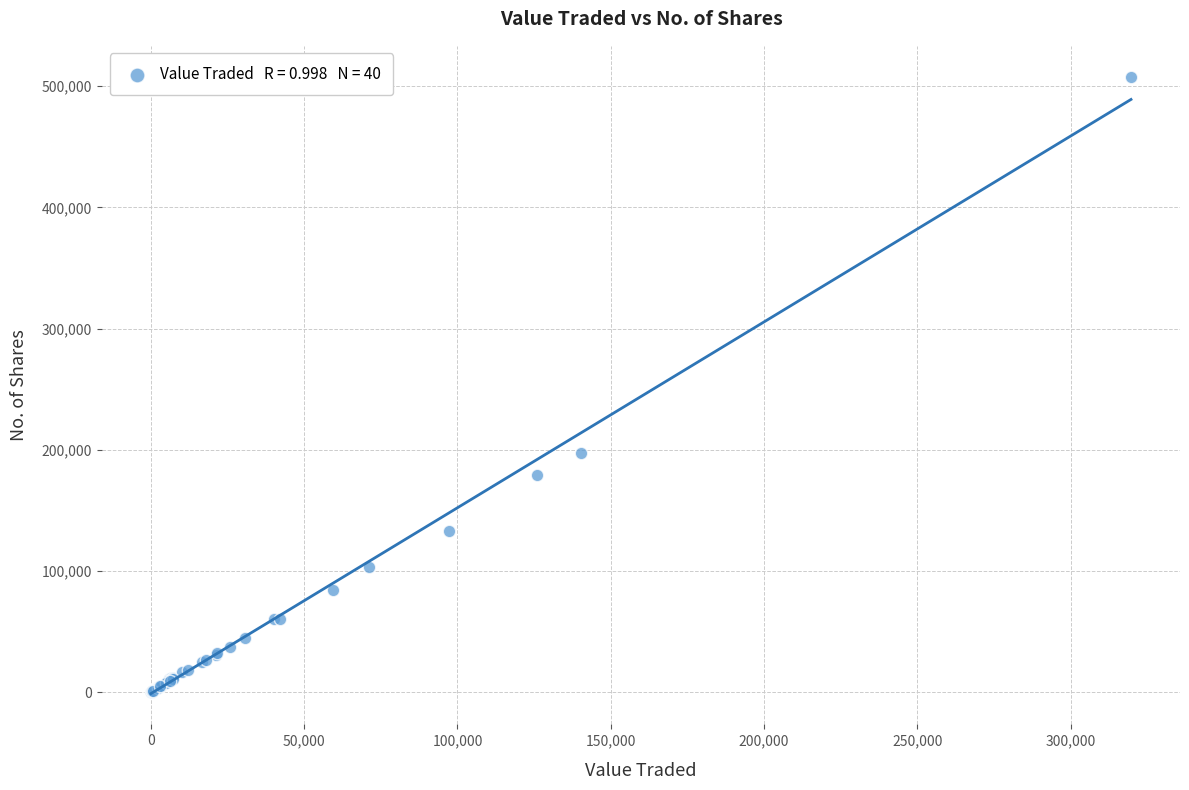

What Y value in the scatter plot is closest to 253990?

197088